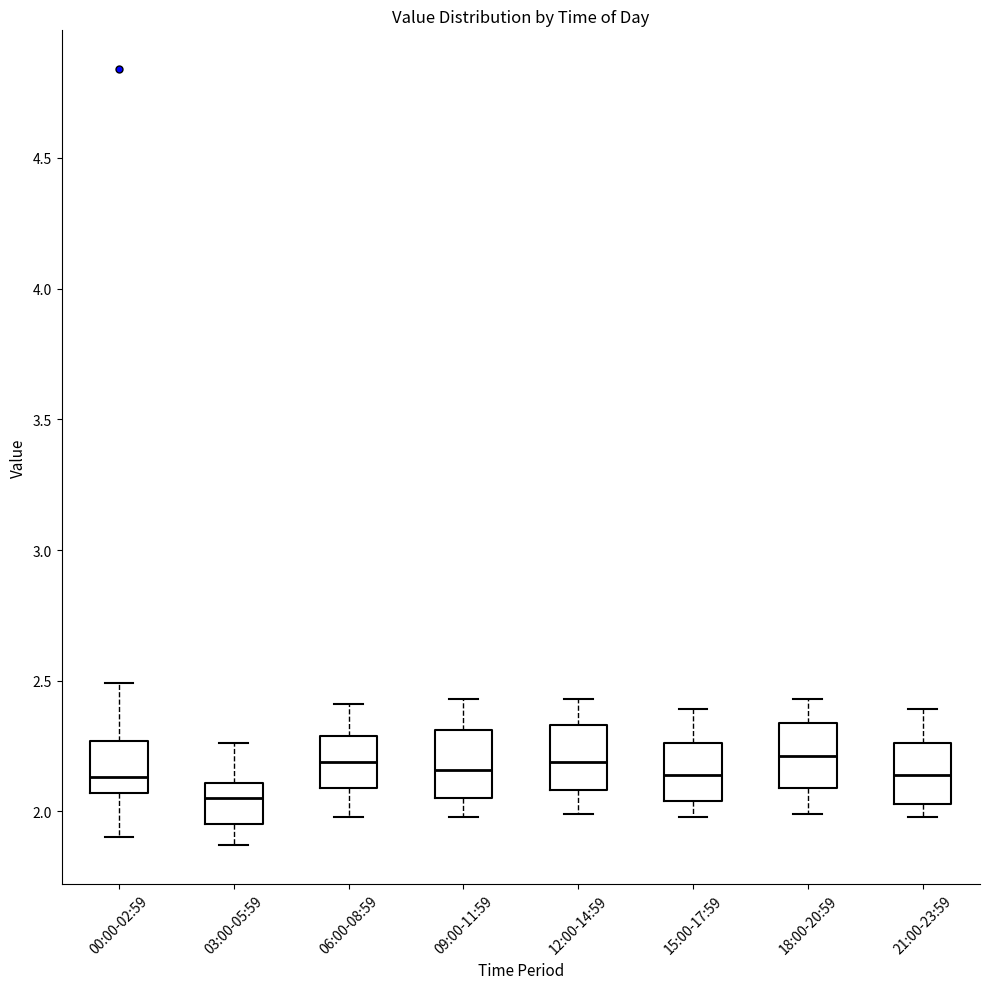

Reading left to right, transcribe this box plot: for each box, give where its median line is, the range the box spans, and where its two whiskers end, as read against the y-axis. The values are not printed on the chart, so give them approximately, as read against the axis.

00:00-02:59: median 2.15, box 2.05 to 2.25, whiskers 1.90 to 2.50
03:00-05:59: median 2.05, box 1.95 to 2.10, whiskers 1.85 to 2.25
06:00-08:59: median 2.20, box 2.10 to 2.30, whiskers 2.00 to 2.40
09:00-11:59: median 2.15, box 2.05 to 2.30, whiskers 2.00 to 2.45
12:00-14:59: median 2.20, box 2.10 to 2.35, whiskers 2.00 to 2.45
15:00-17:59: median 2.15, box 2.05 to 2.25, whiskers 2.00 to 2.40
18:00-20:59: median 2.20, box 2.10 to 2.35, whiskers 2.00 to 2.45
21:00-23:59: median 2.15, box 2.05 to 2.25, whiskers 2.00 to 2.40